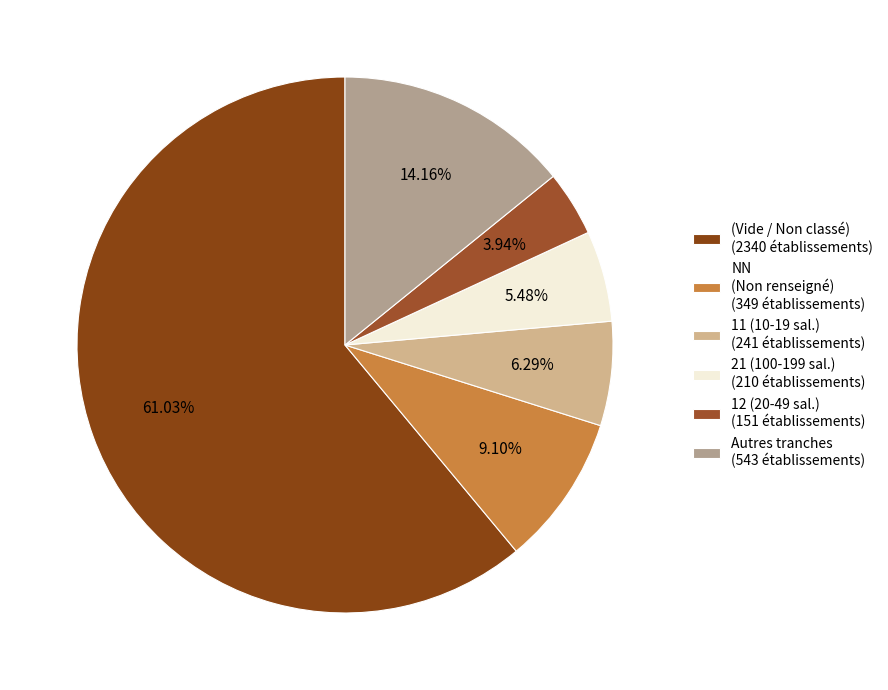

How many slices are in this pie chart?

6